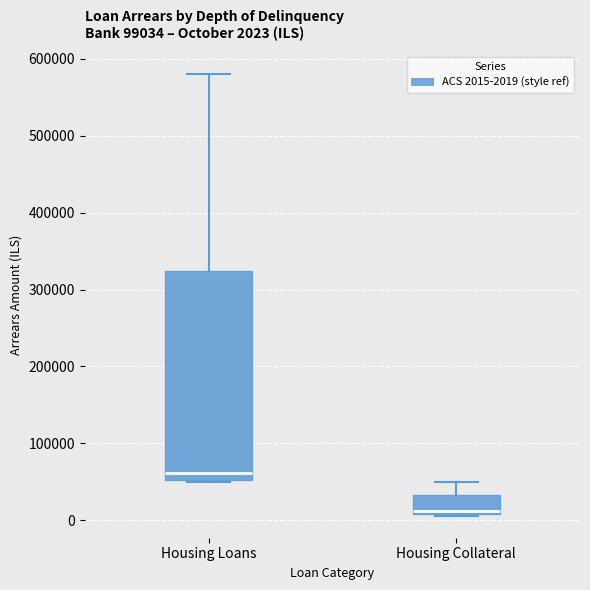

Which box is the tallest, from its lower edge to its upper edge?

Housing Loans